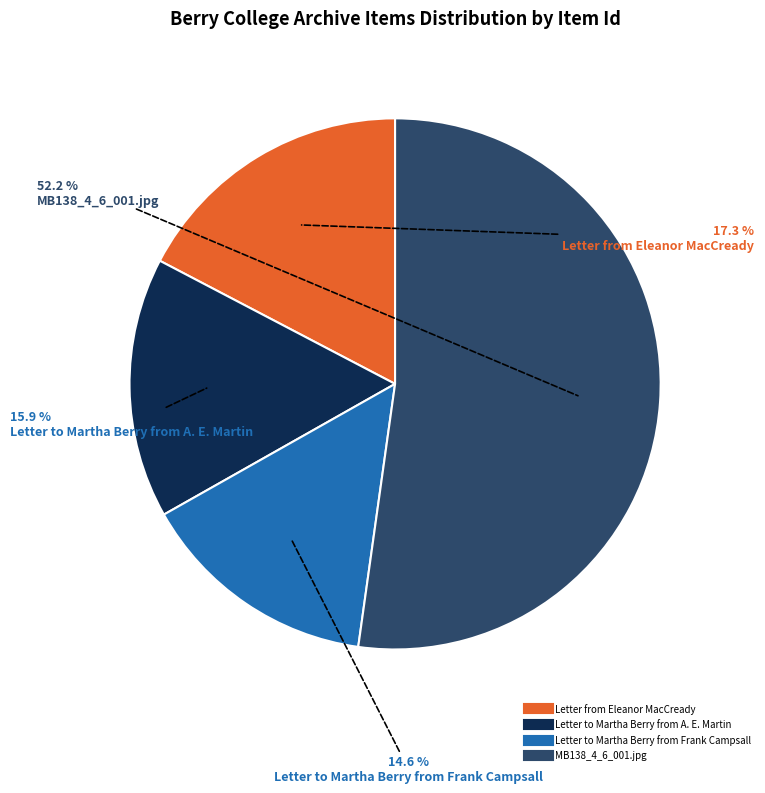

What is the largest slice in the pie chart?

MB138_4_6_001.jpg